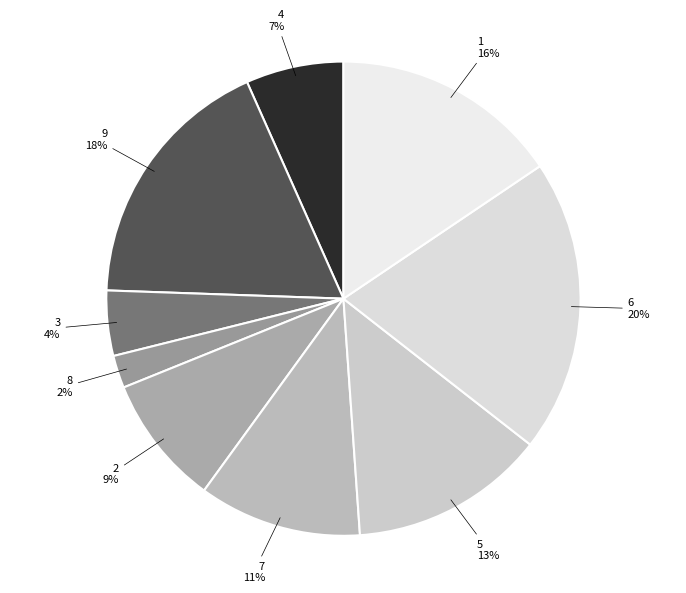

How many segments does this pie chart have?

9